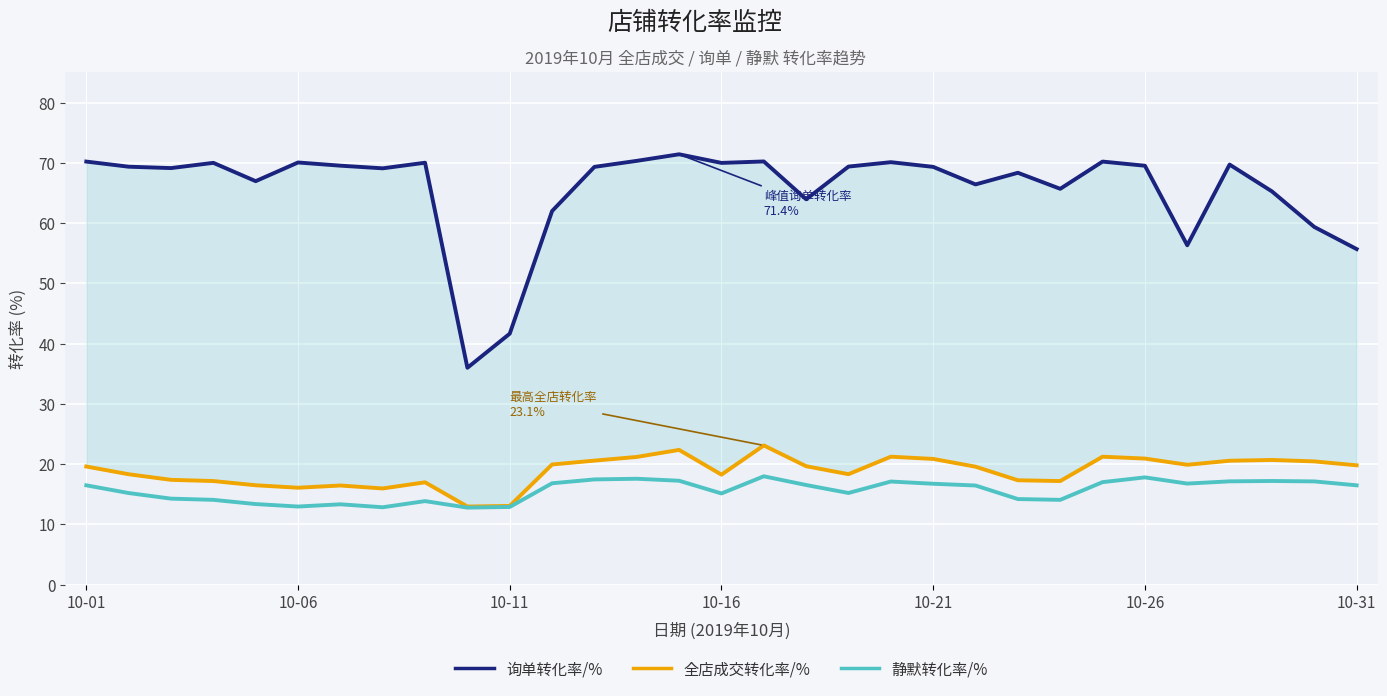

What is the highest value of the 静默转化率/% series?

18.0